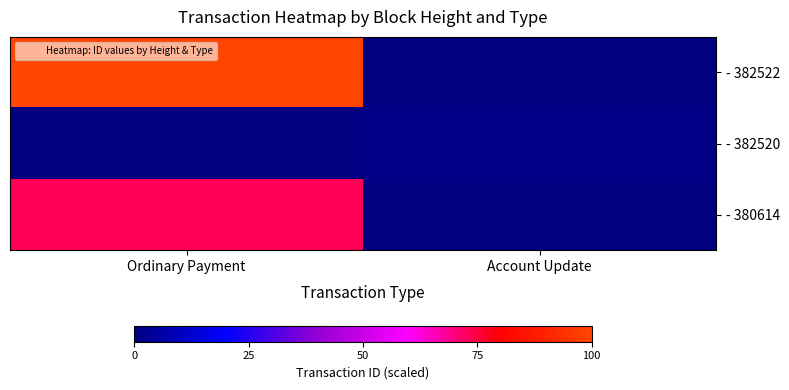

Between Ordinary Payment and Account Update, which is larger?

Ordinary Payment